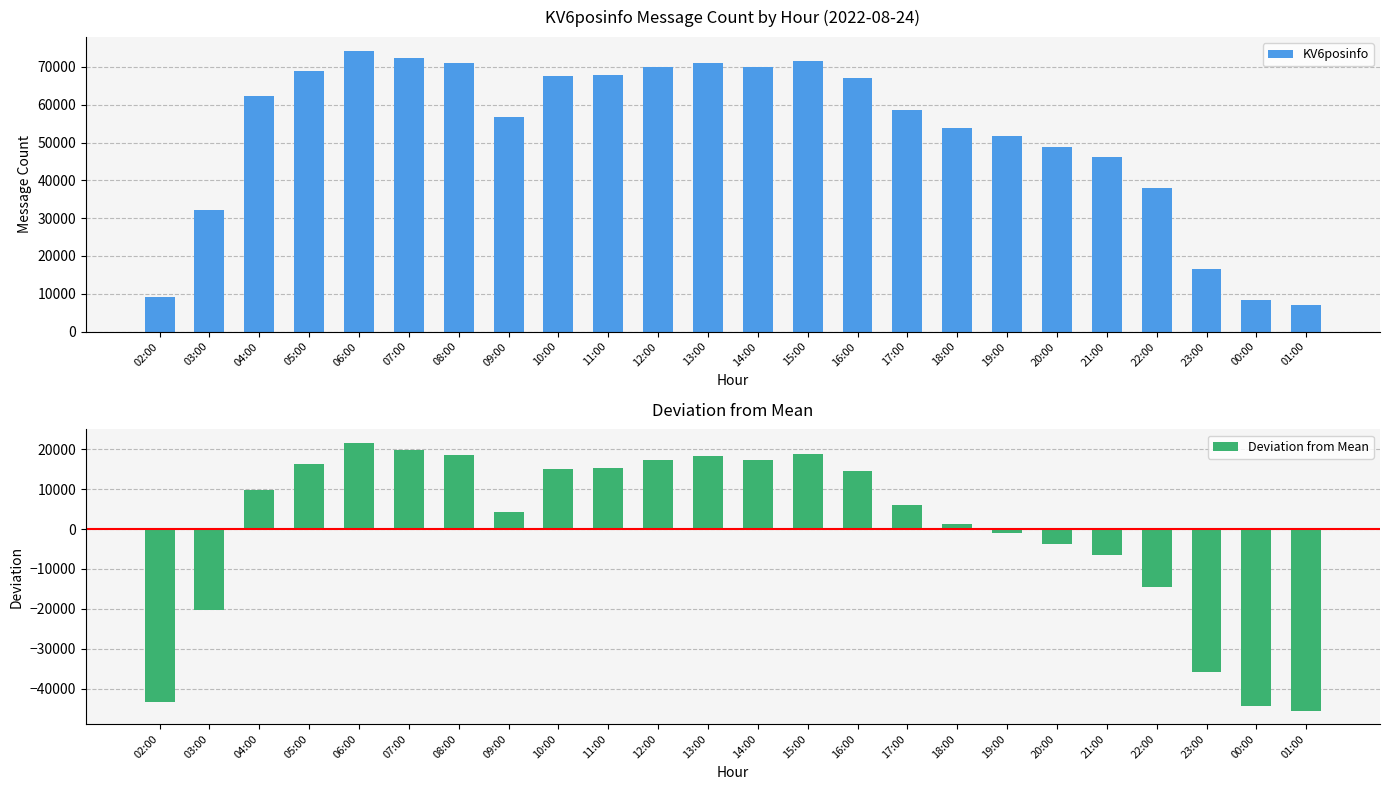

What is the value of the KV6posinfo bar at the 24th from the left?

7001